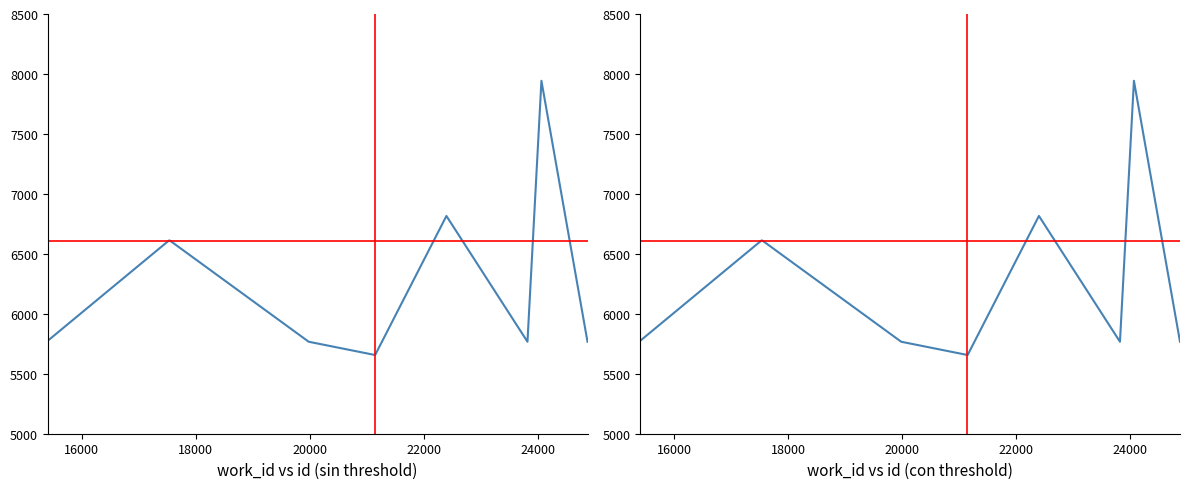

Which has a higher value, 24068 or 22400?

24068